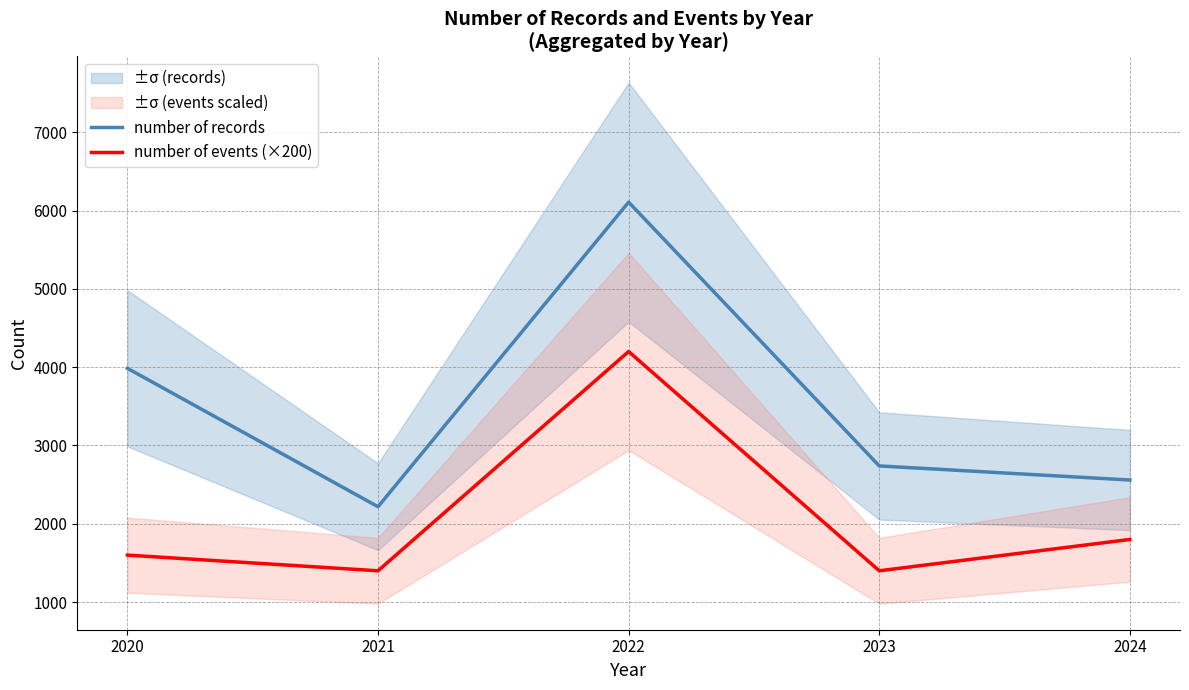

What are all the series names shown in the legend?

number of records, number of events (×200)